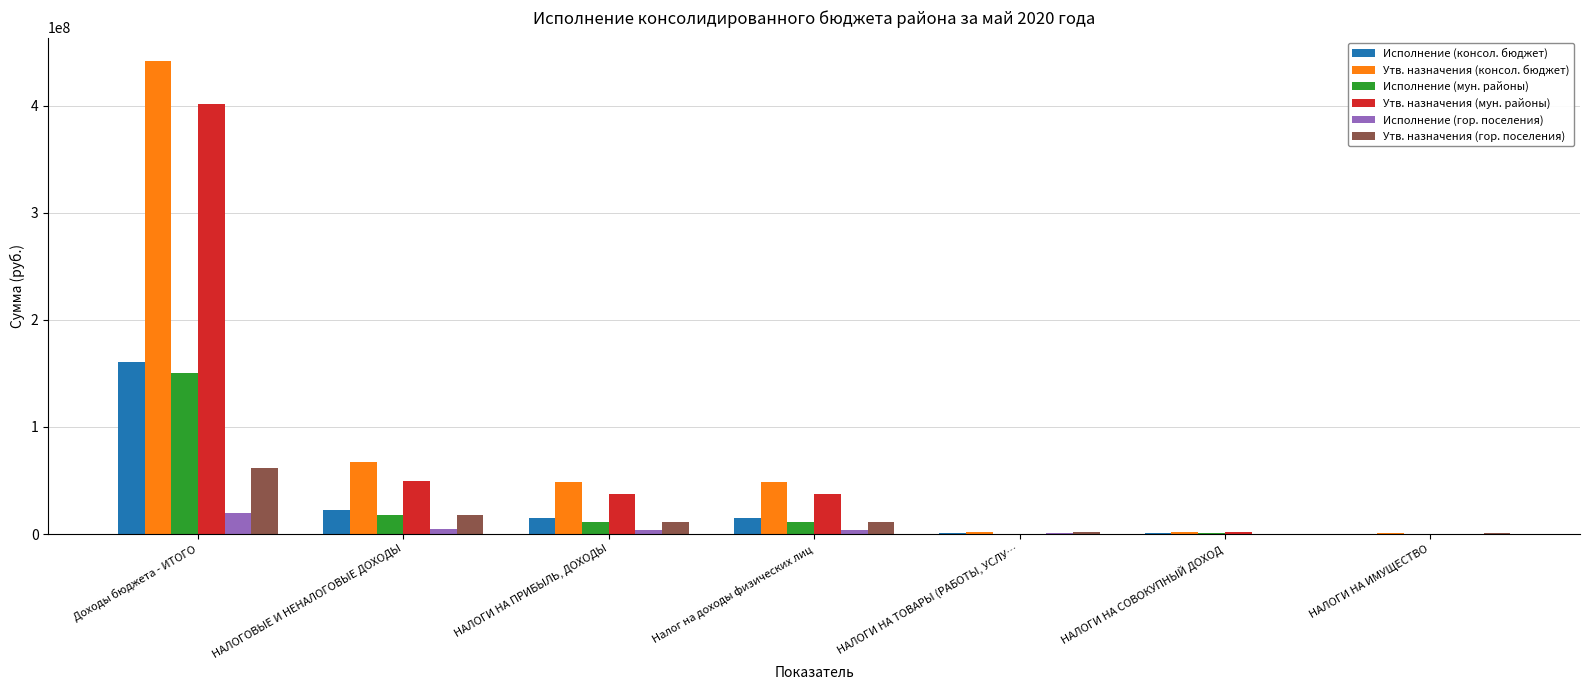

Which category has the highest value in the Утв. назначения (консол. бюджет) series?

Доходы бюджета - ИТОГО